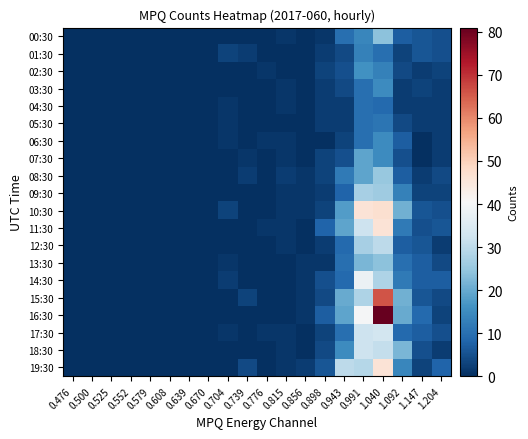

Which series has the largest range (max minus min)?

16:30